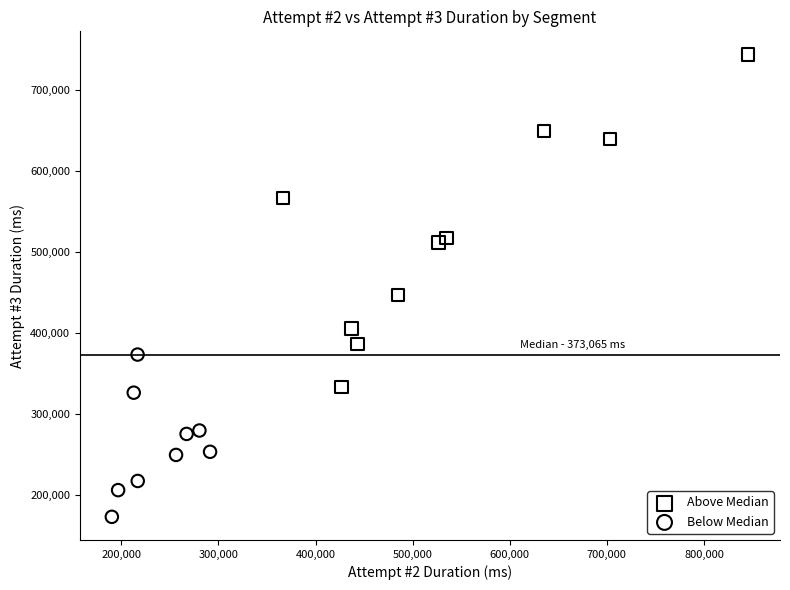

Which series reaches the maximum Y coordinate?

Above Median